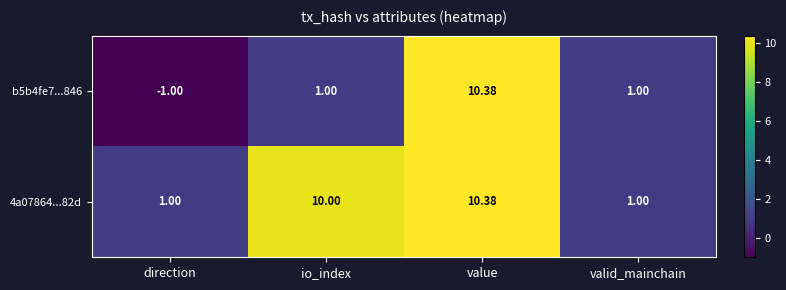

Which series changed the most between direction and io_index?

4a07864...82d